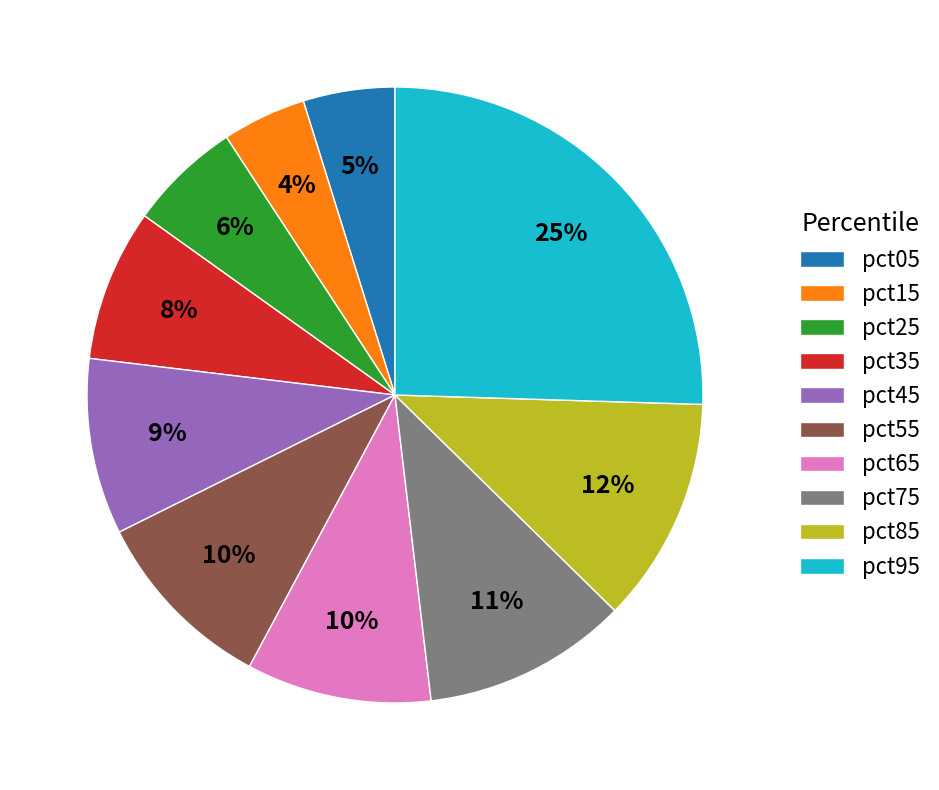

Is there a majority slice in this chart?

No